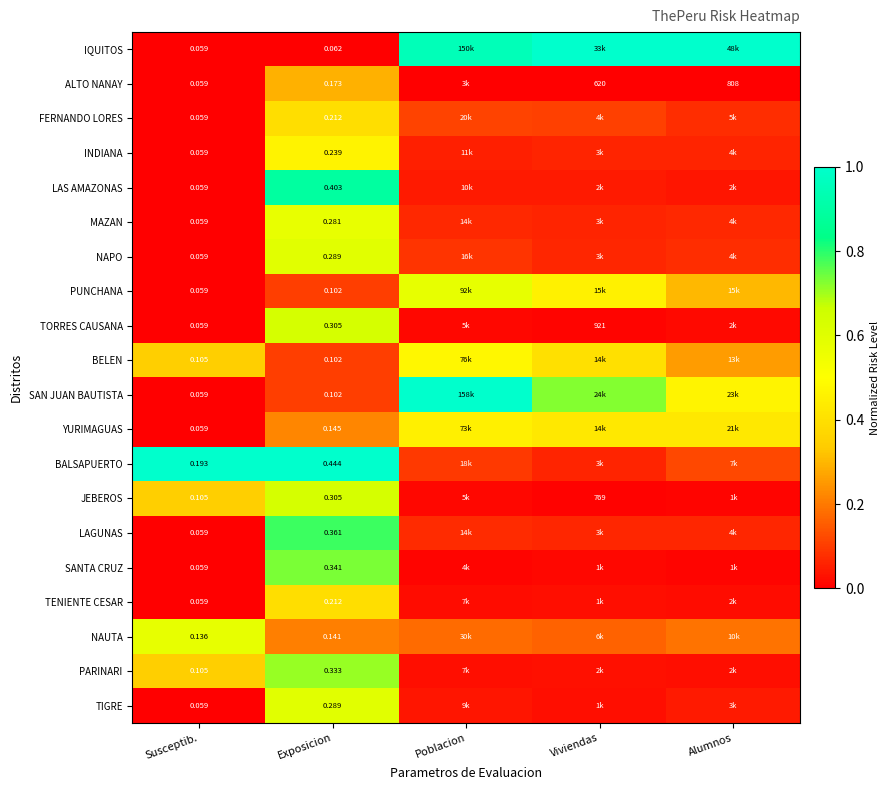

At how many categories does at least one series exceed 0?

5